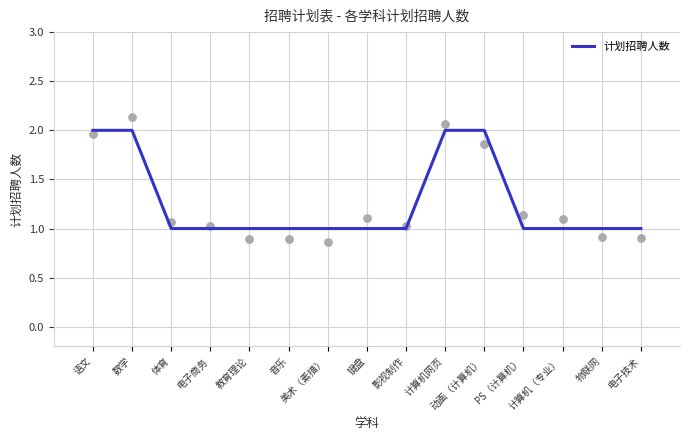

Between 教育理论 and 语文, which is larger?

语文